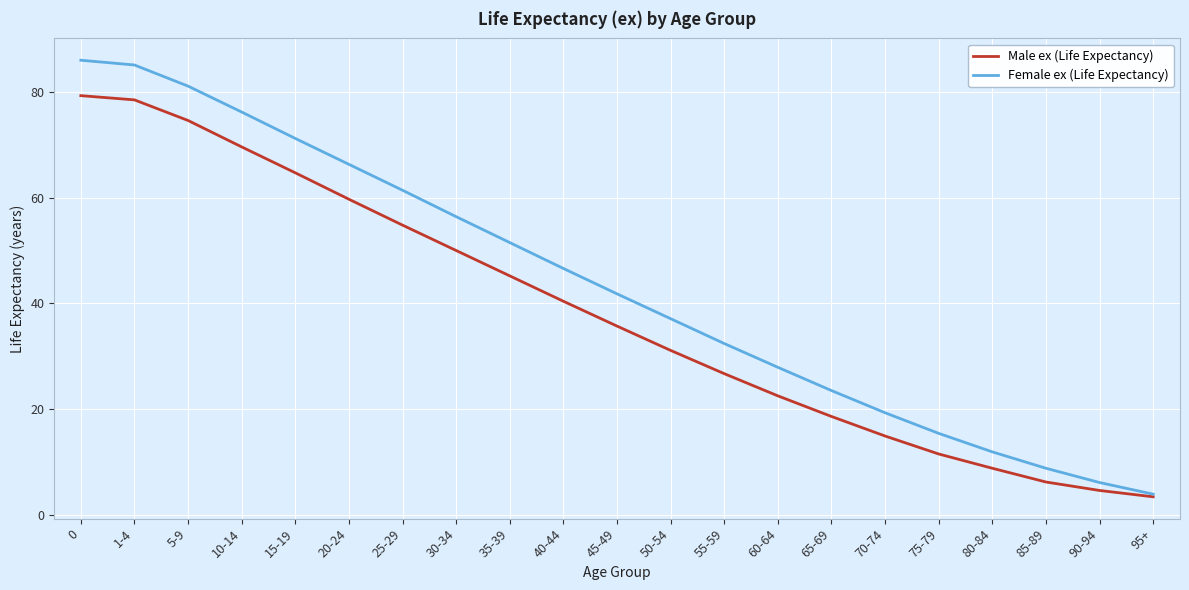

At which category does the chart reach its minimum across all series?

95+